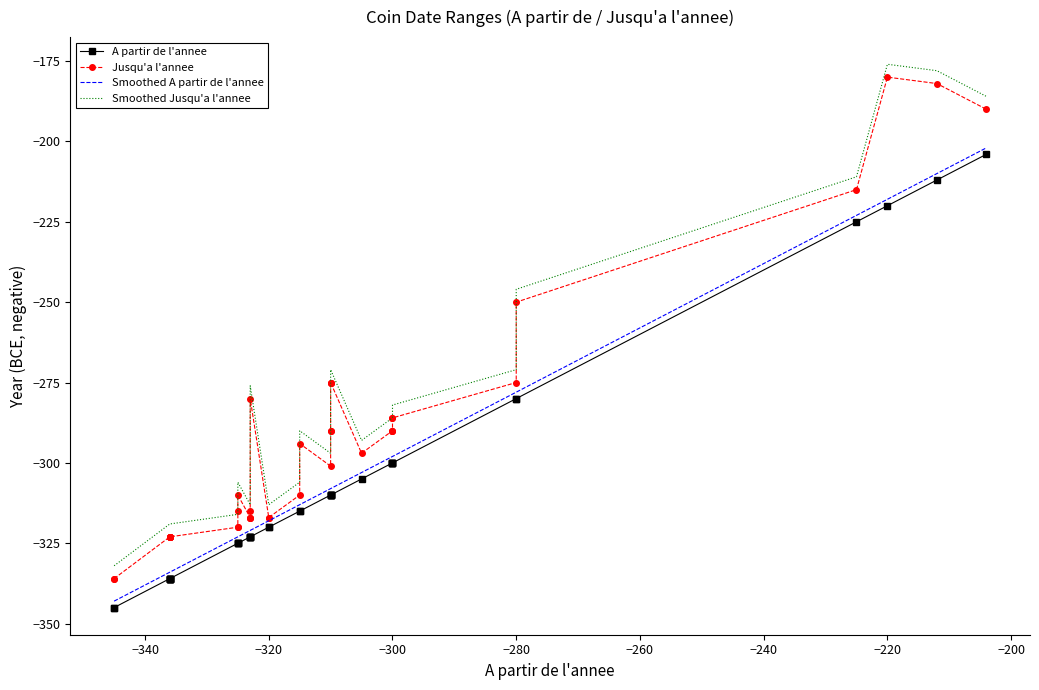

Rank the series by their maximum value, from highest to lowest.

Smoothed Jusqu'a l'annee, Jusqu'a l'annee, Smoothed A partir de l'annee, A partir de l'annee